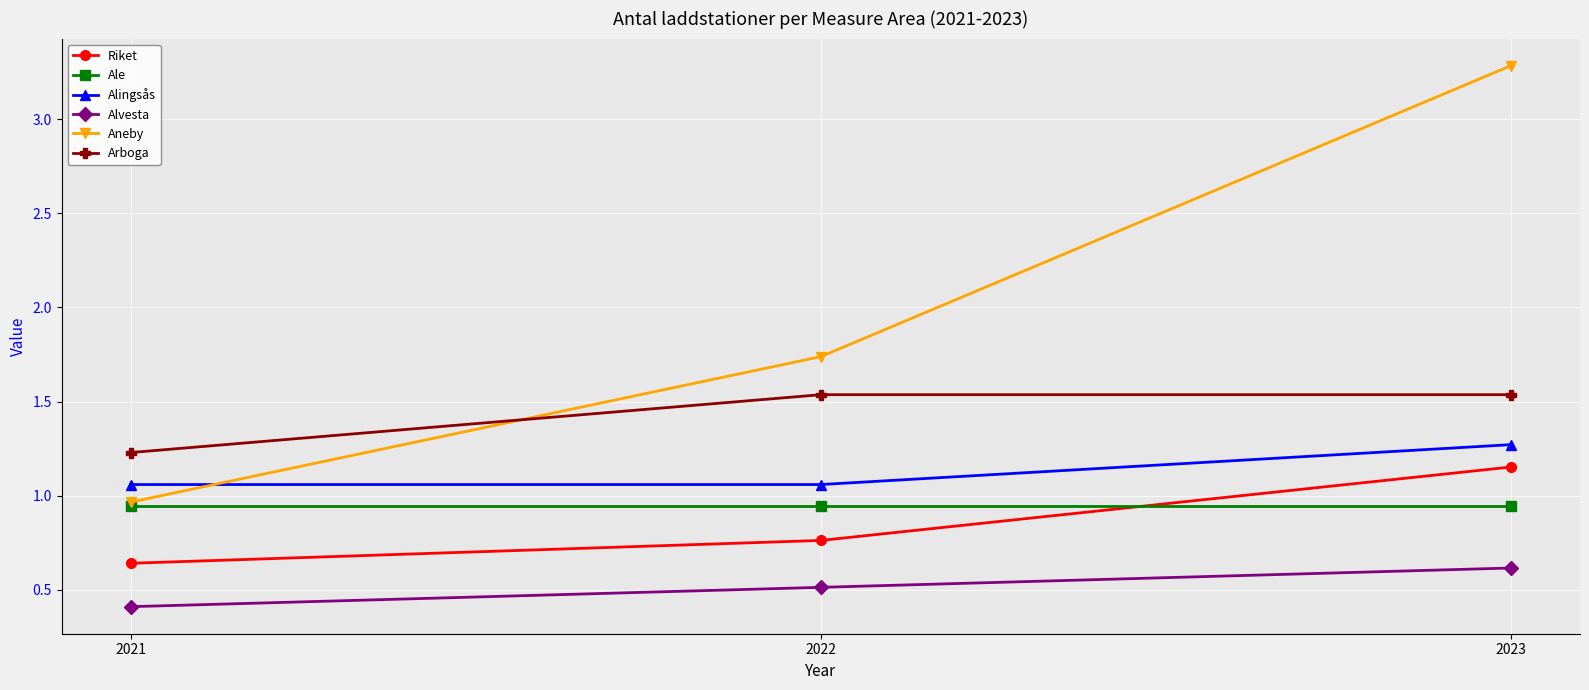

Is the value of Aneby at 2023 greater than the value of Alvesta at 2023?

Yes